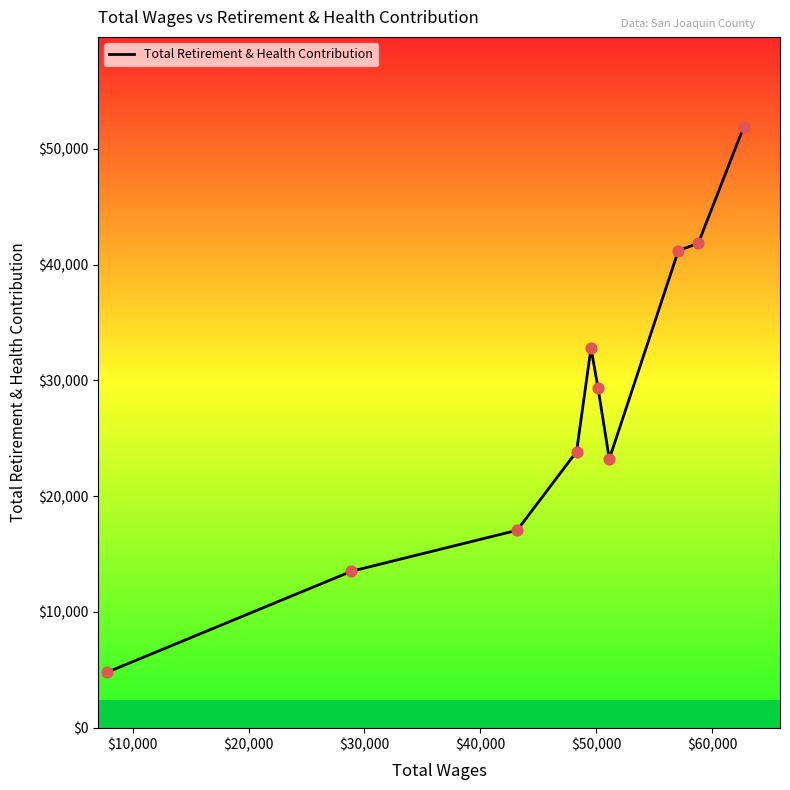

What is the minimum value for Total Retirement & Health Contribution?

4787